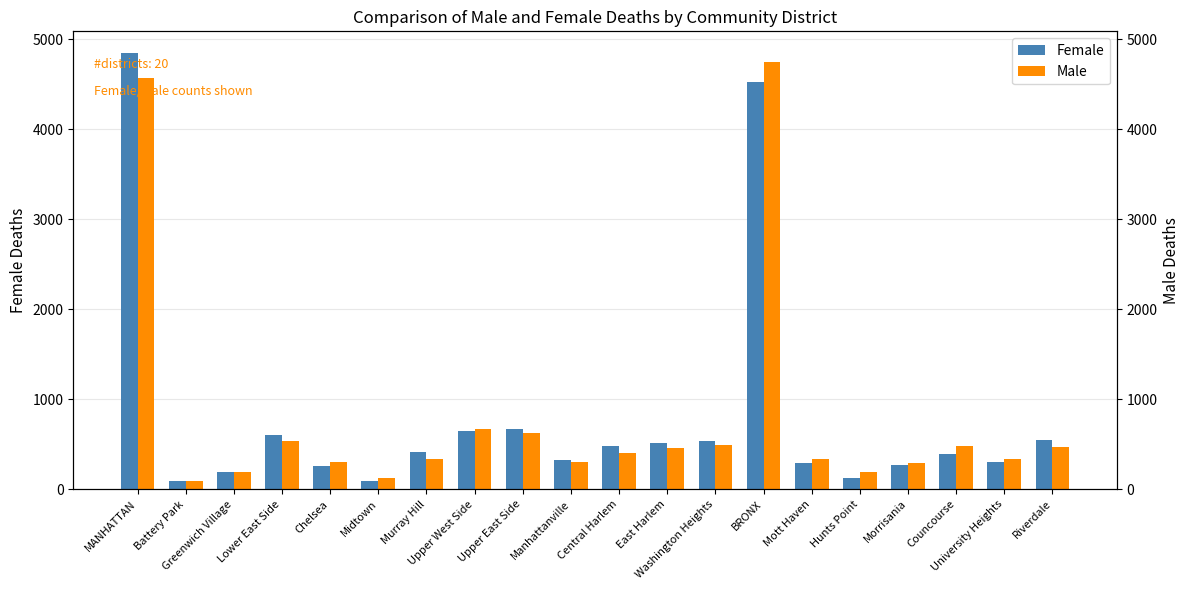

At which category is the sum across all series the highest?

MANHATTAN